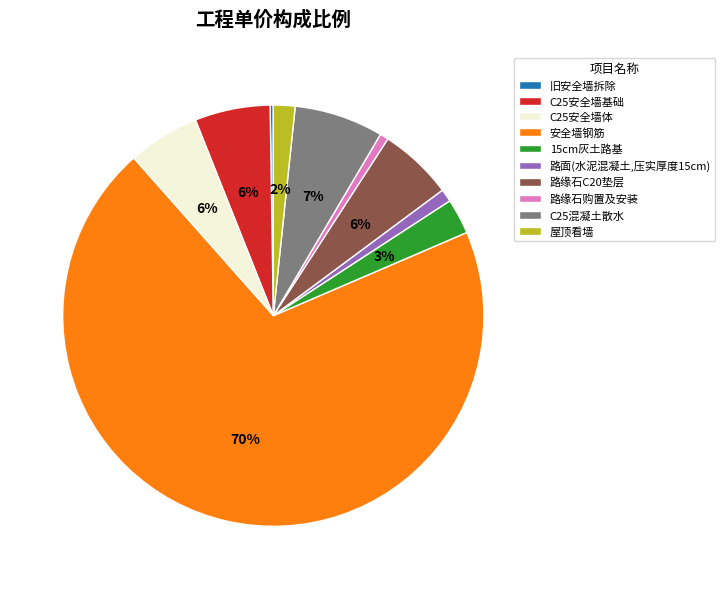

Which slice is the largest?

安全墙钢筋